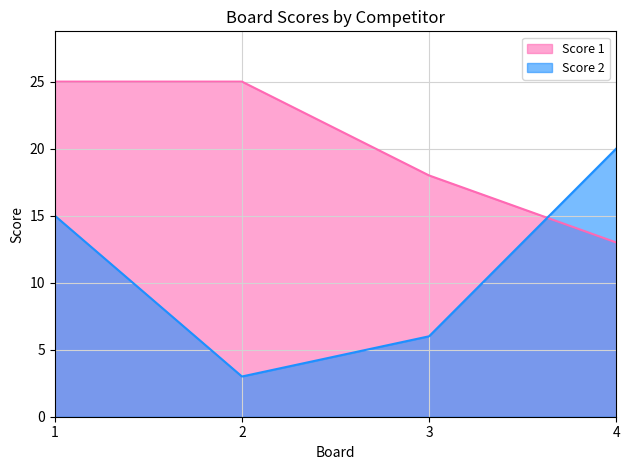

What are all the series names shown in the legend?

Score 1, Score 2